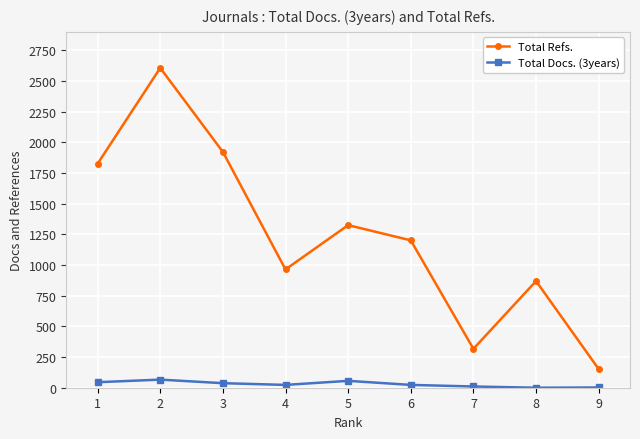

Which series changed the most between 3 and 9?

Total Refs.